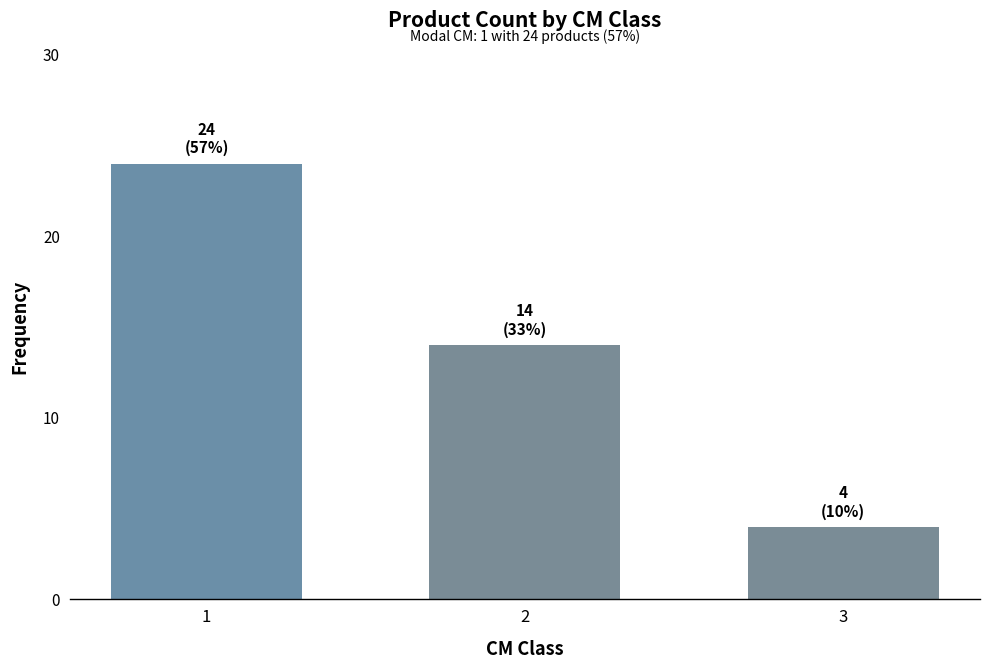

What is the change in value from 1 to 3?

-20